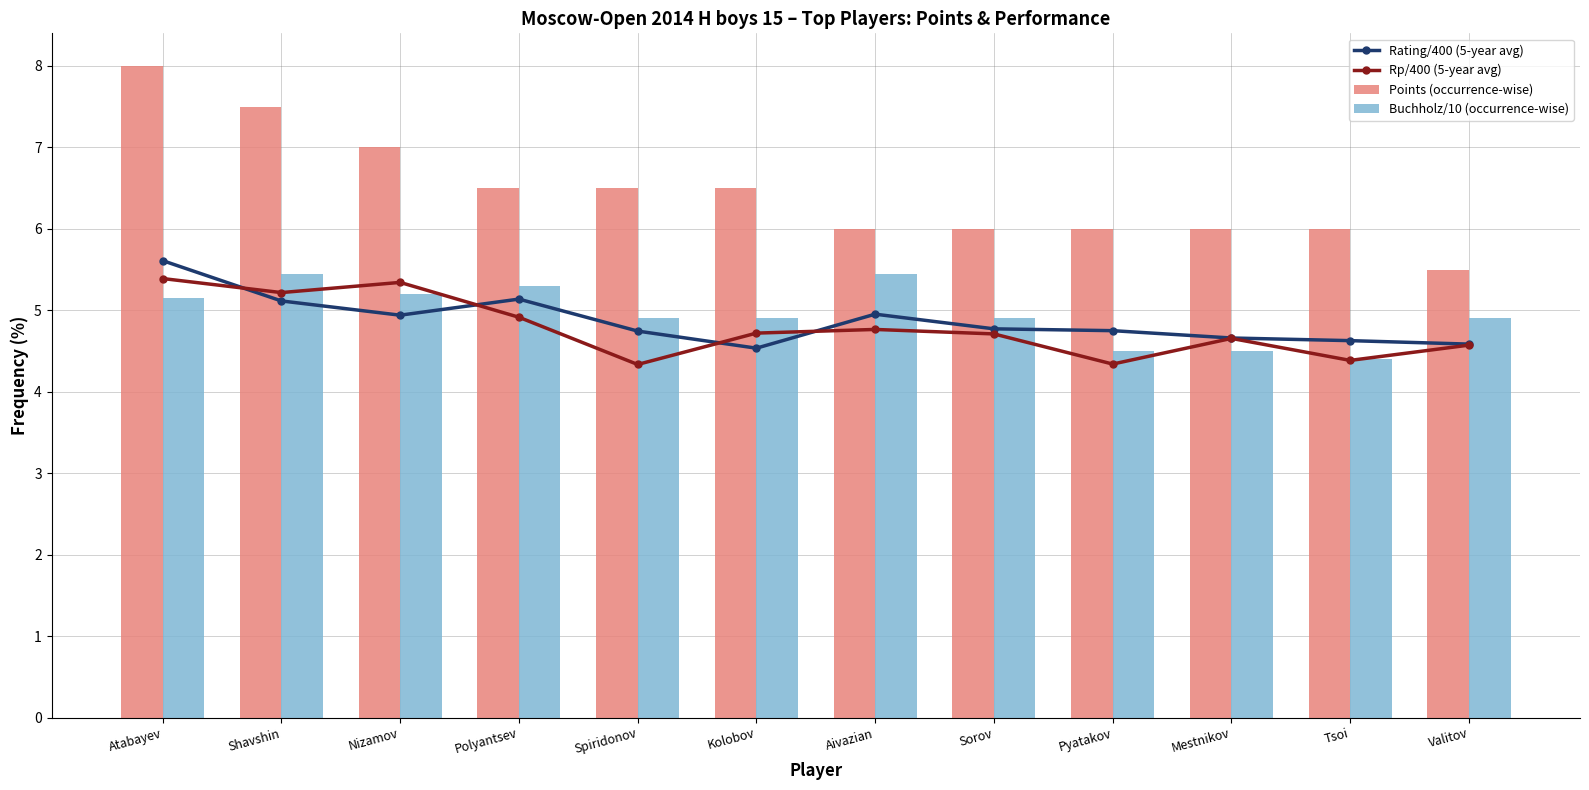

Is the value of Points (occurrence-wise) at Tsoi greater than the value of Buchholz/10 (occurrence-wise) at Tsoi?

Yes